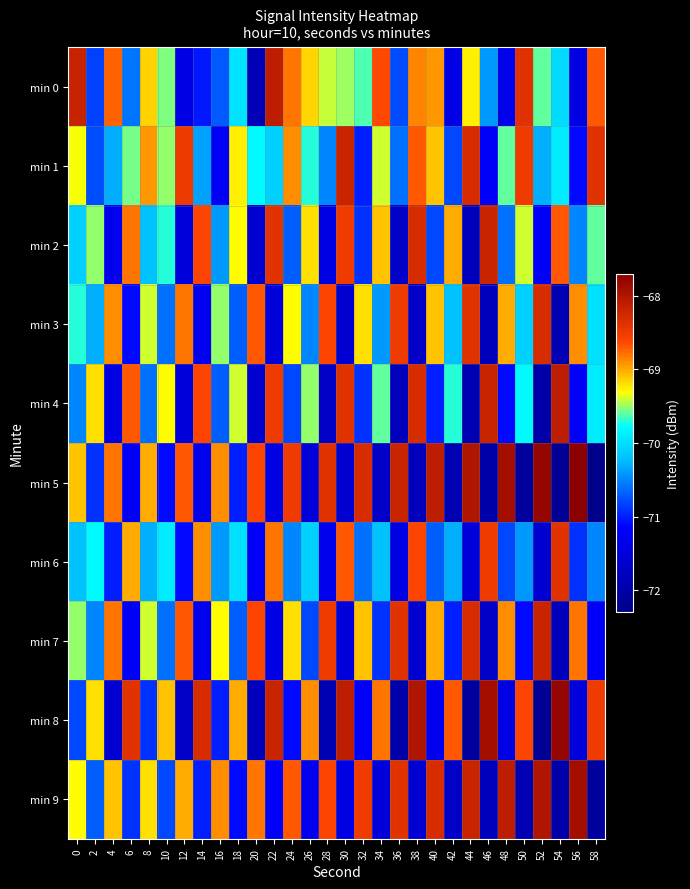

What is the smallest value displayed?

-72.3